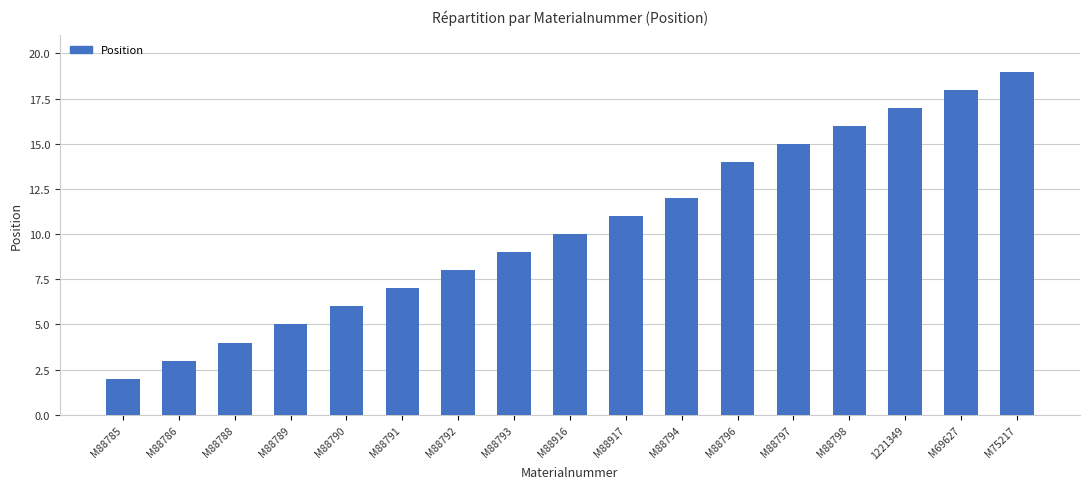

What is the difference between the second highest and second lowest values?

15